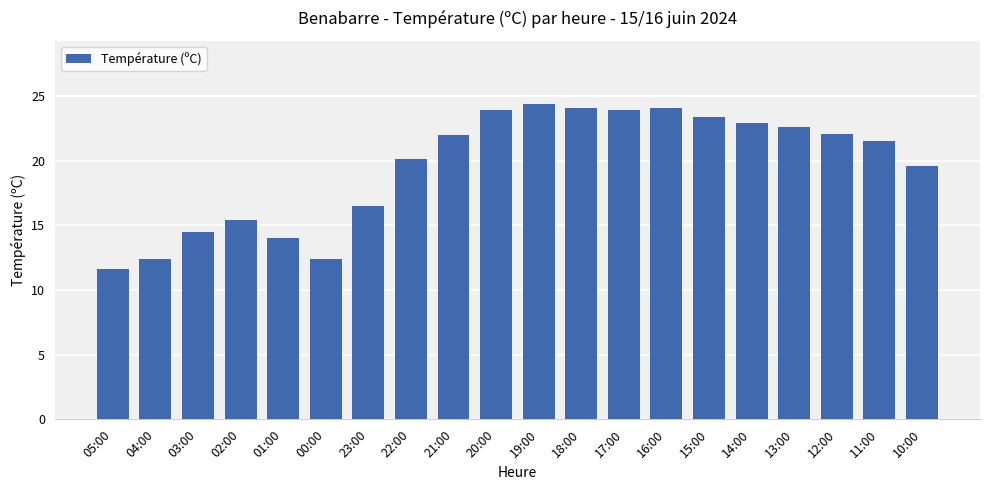

What is the maximum value shown in the chart?

24.4